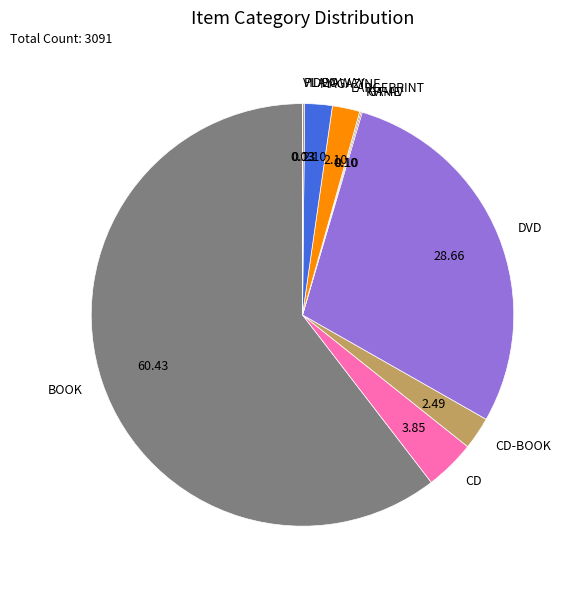

Is the sum of CD and BOOK greater than half?

Yes